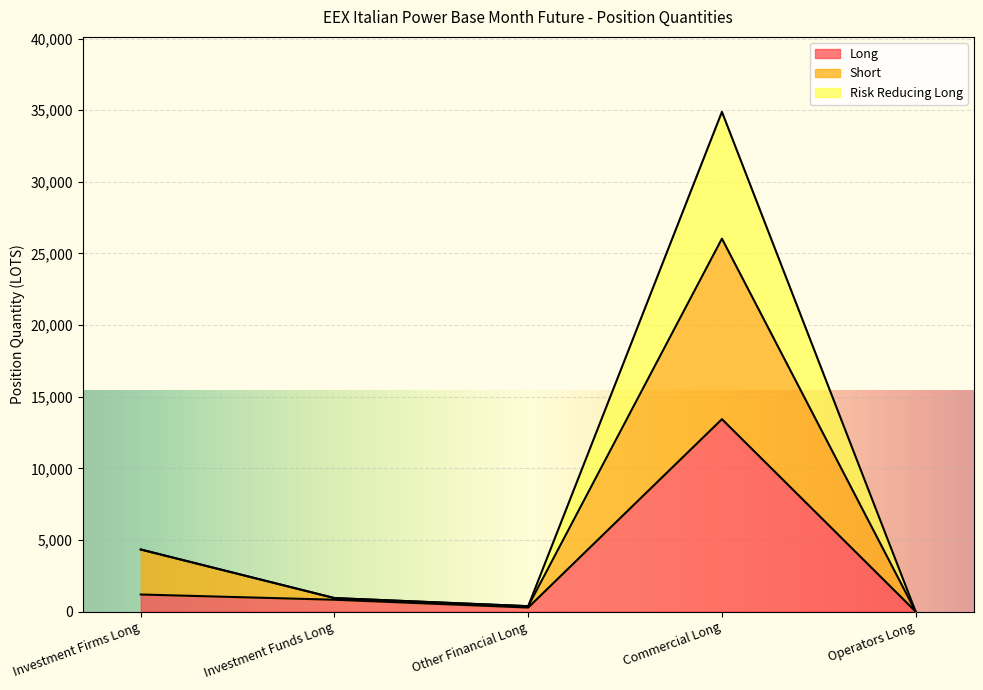

Is it true that Risk Reducing Long equals 0.0 at Operators Long?

True